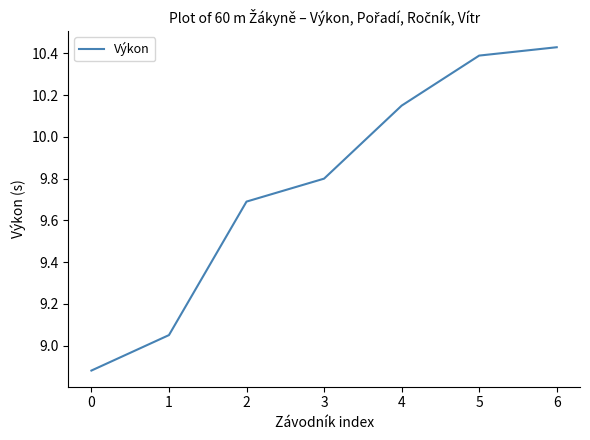

What is the change in value from 0 to 3?

+0.9